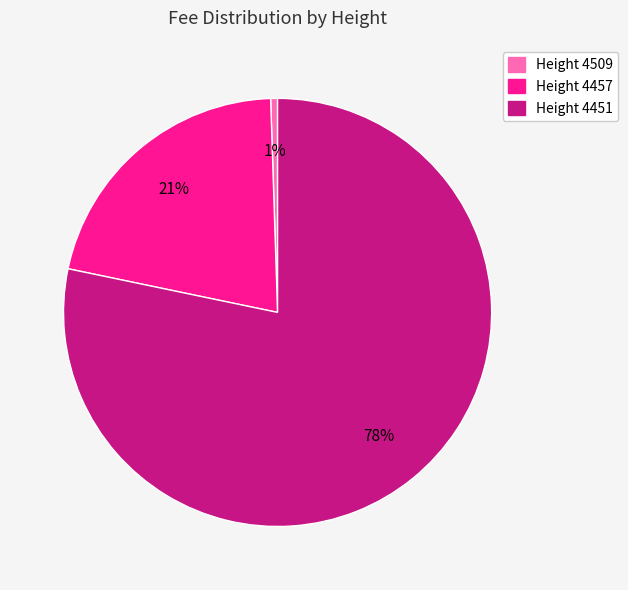

Does any single category account for the majority?

Yes